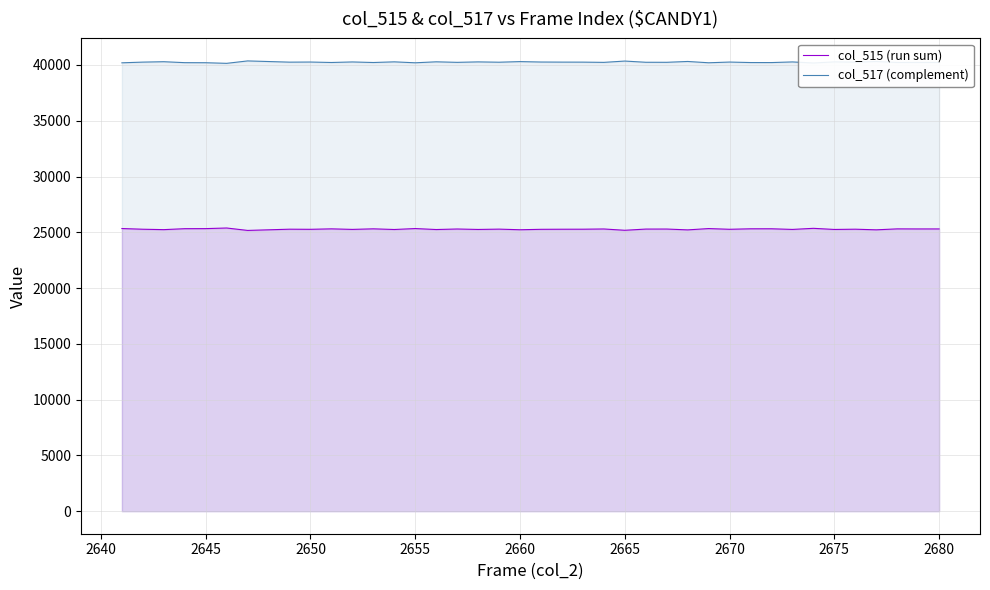

What are all the series names shown in the legend?

col_515 (run sum), col_517 (complement)